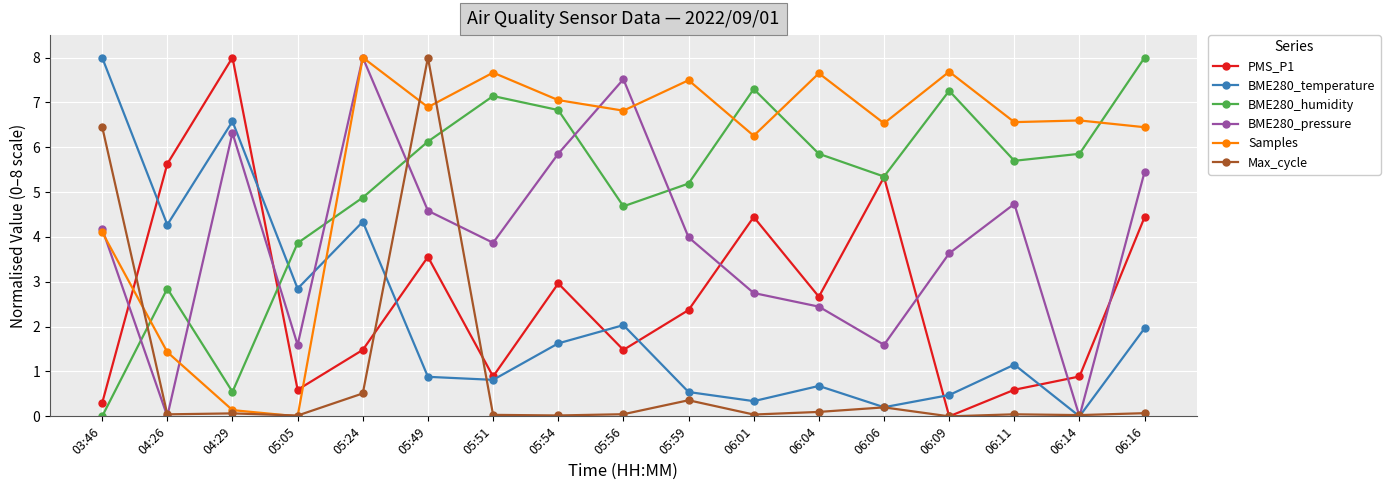

What is the label of the 2nd point from the right?

06:14